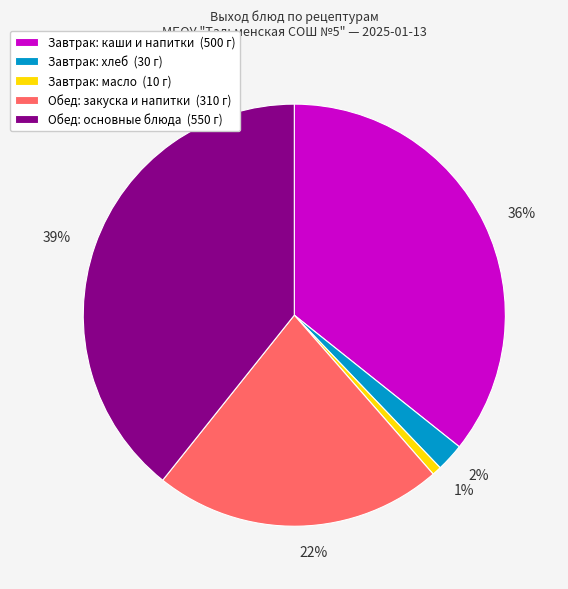

Which has a higher value, 39% or 22%?

39%